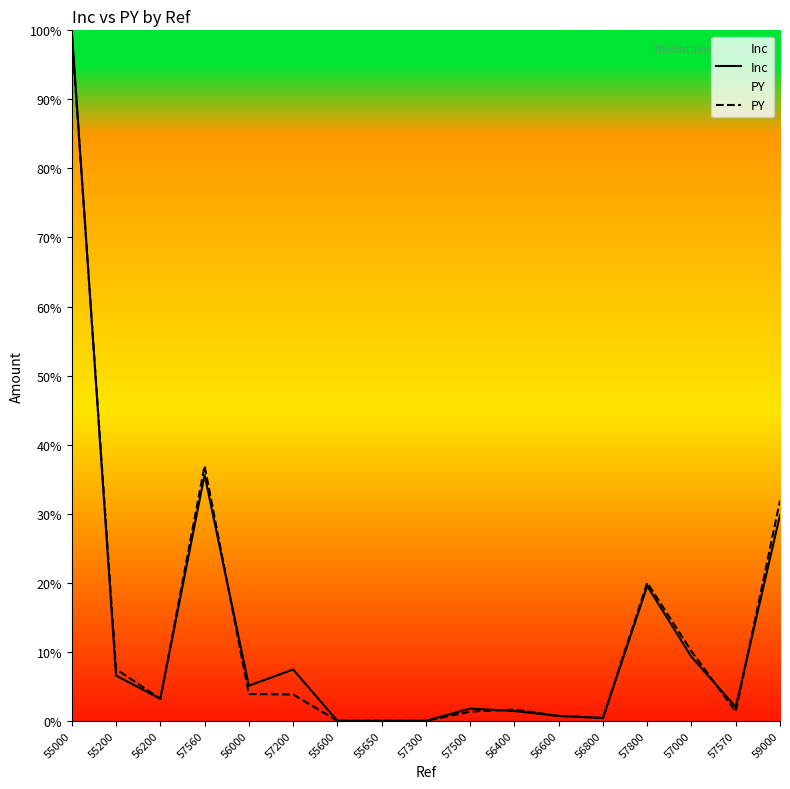

The value of PY at 57300 is -35.1. True or false?

False